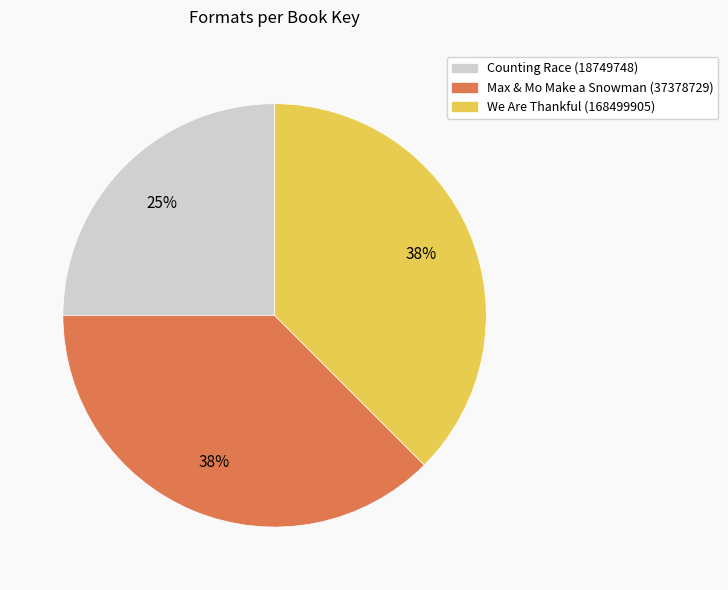

Which category has the smallest portion of the pie?

Counting Race (18749748)